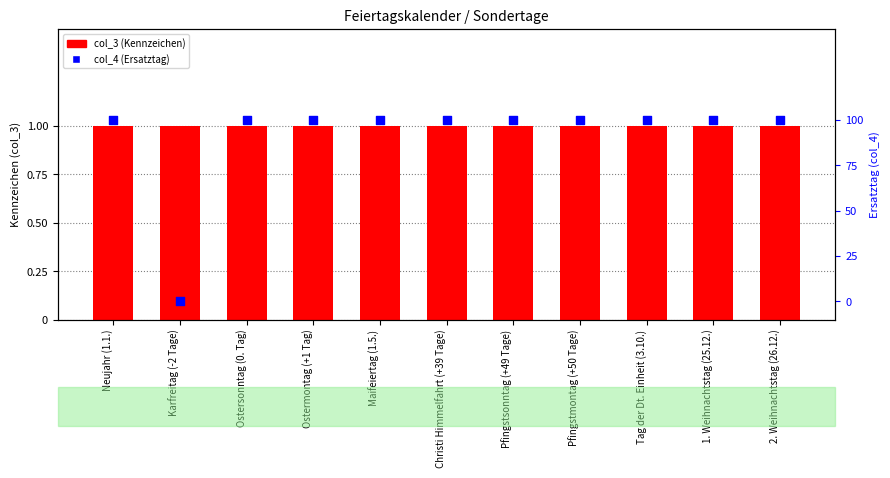

Which series contains the highest Y value?

col_3 (Kennzeichen)